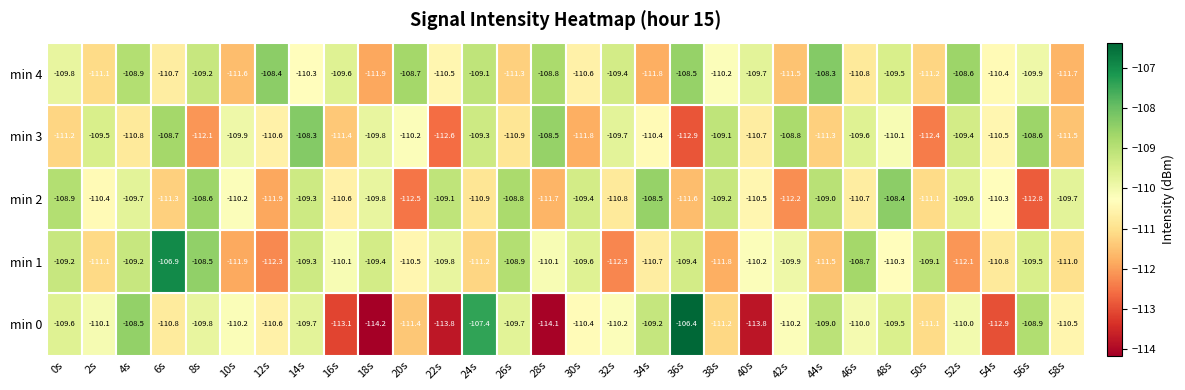

At which category is the sum across all series the highest?

14s